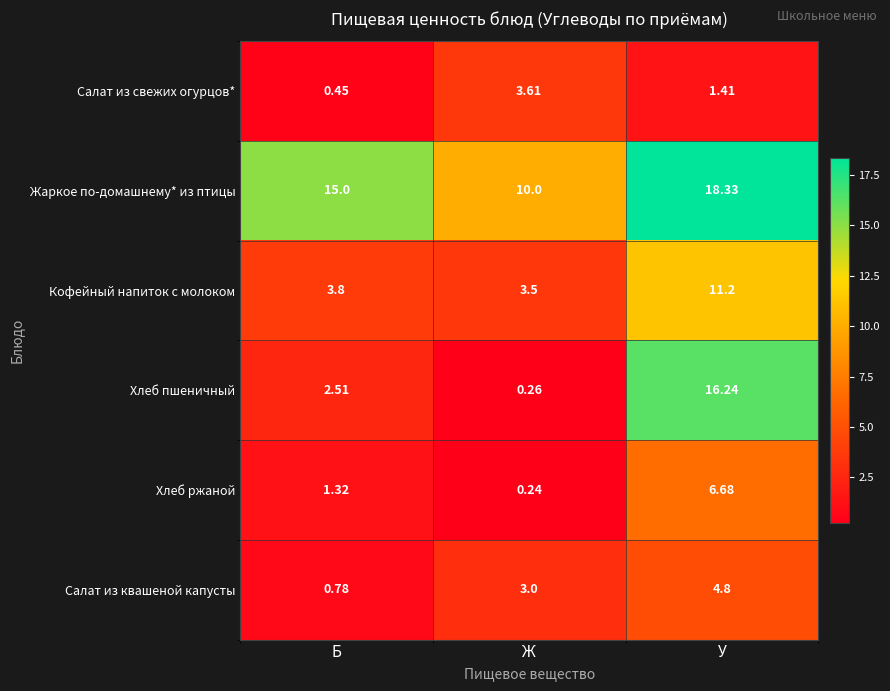

How many data points does each series have?

3